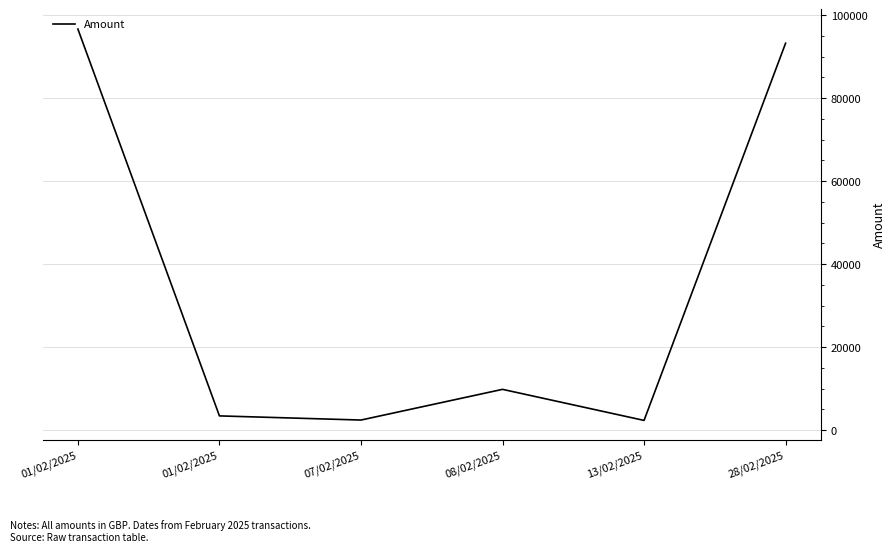

How many lines are shown in the chart?

1